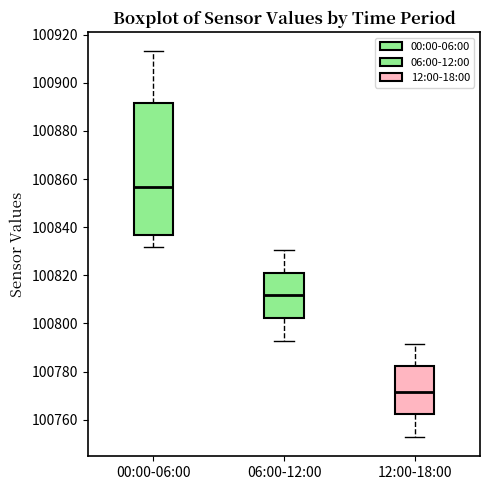

Reading left to right, read every box against the y-axis: the position of its median line, the range the box covers, and the ends of its whiskers. The values are not printed on the chart, so give them approximately, as read against the axis.

00:00-06:00: median 100856, box 100836 to 100892, whiskers 100832 to 100914
06:00-12:00: median 100812, box 100802 to 100822, whiskers 100792 to 100830
12:00-18:00: median 100772, box 100762 to 100782, whiskers 100752 to 100792